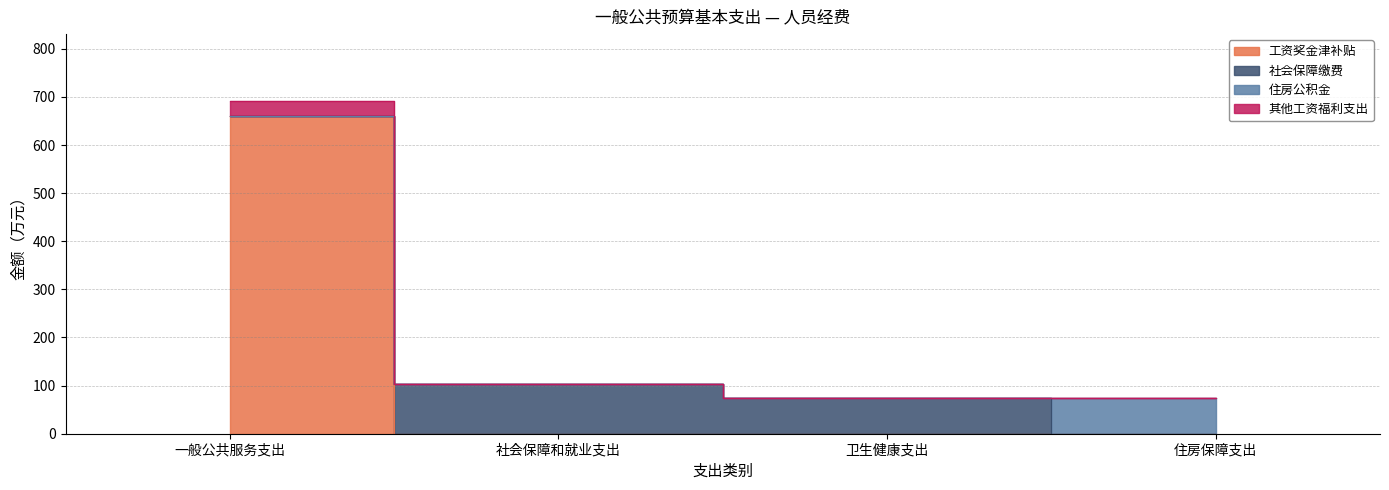

Which series changed the most between 卫生健康支出 and 住房保障支出?

其他工资福利支出